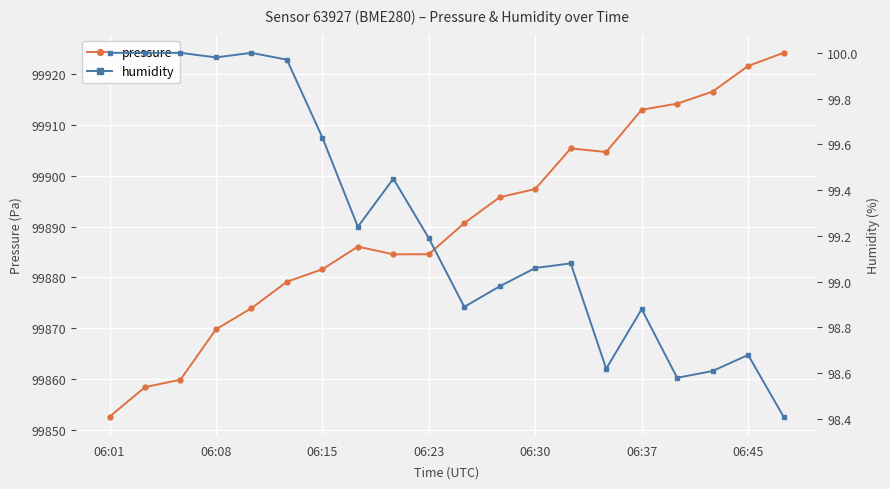

What are all the series names shown in the legend?

pressure, humidity